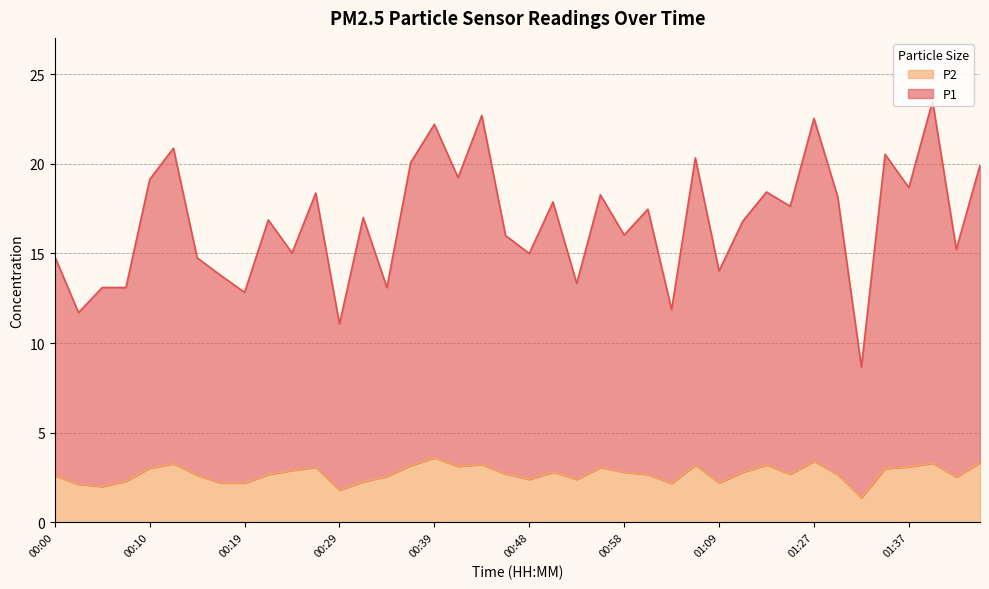

Rank the series by their maximum value, from highest to lowest.

P1, P2